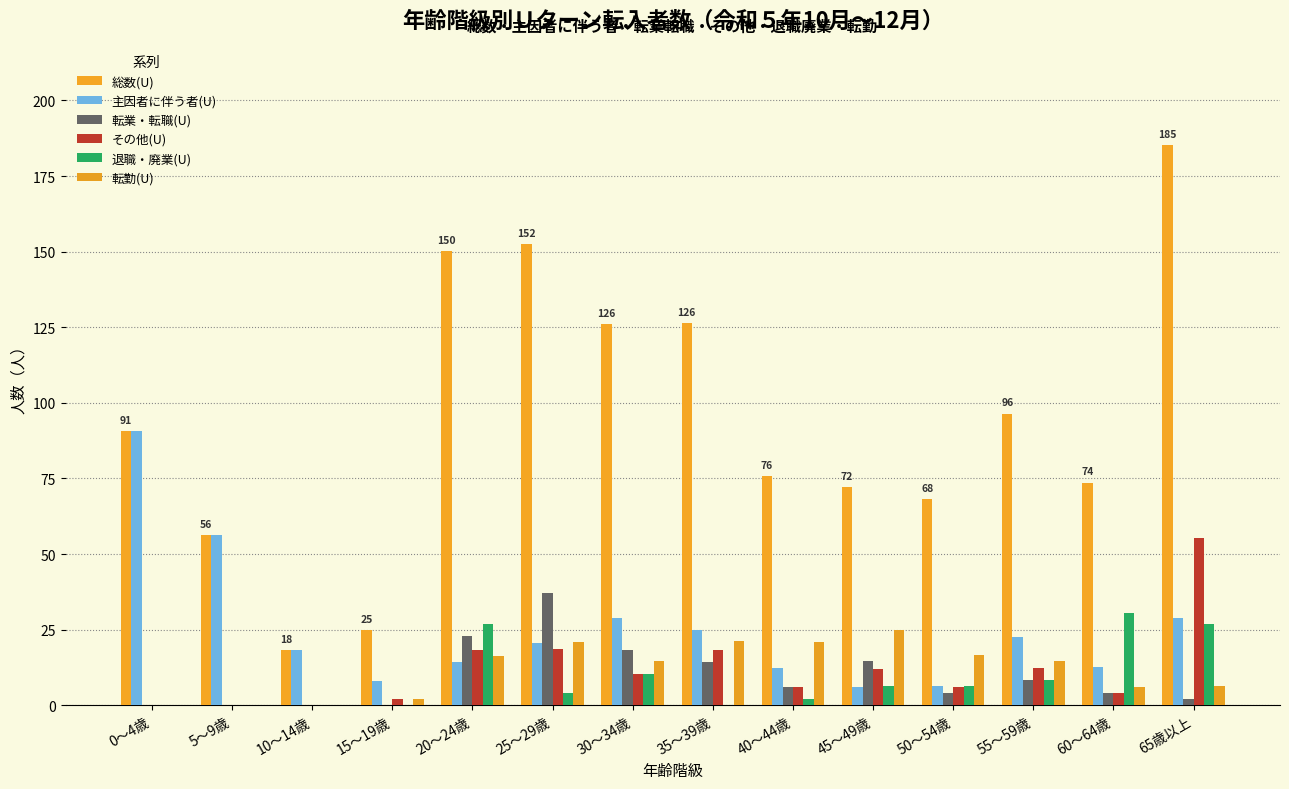

At which label is 転業・転職(U) closest to 18?

30～34歳